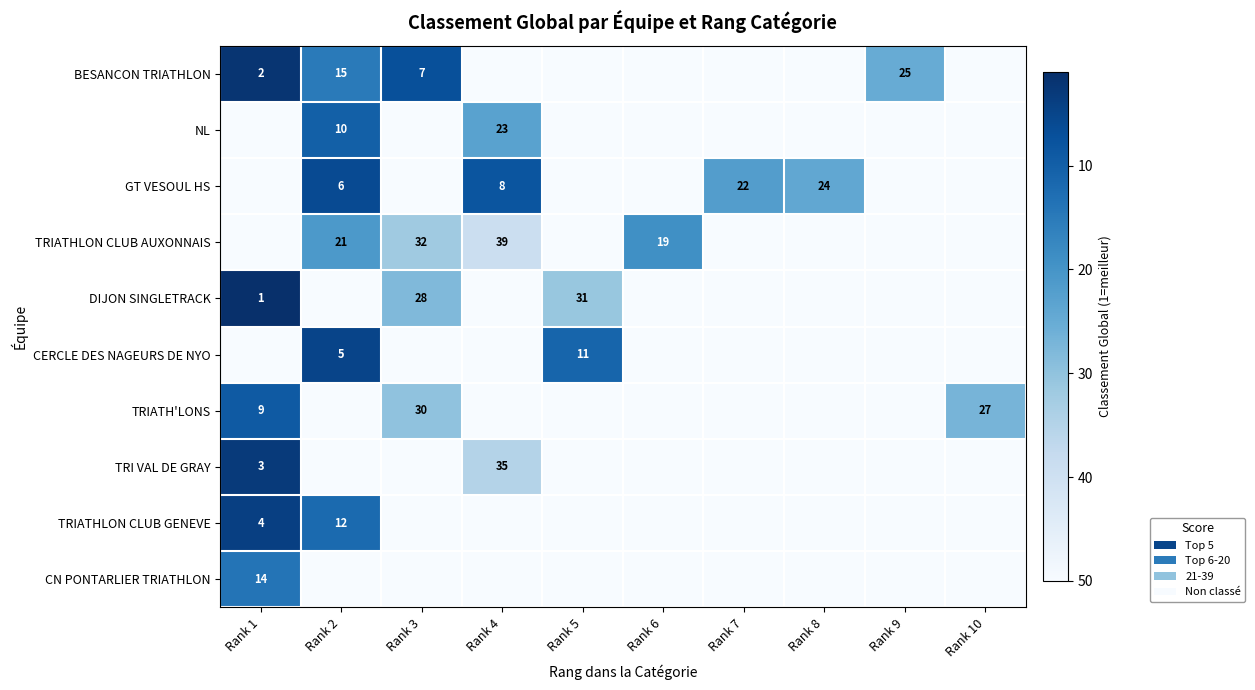

The value of TRIATH'LONS at Rank 3 is 30. True or false?

True